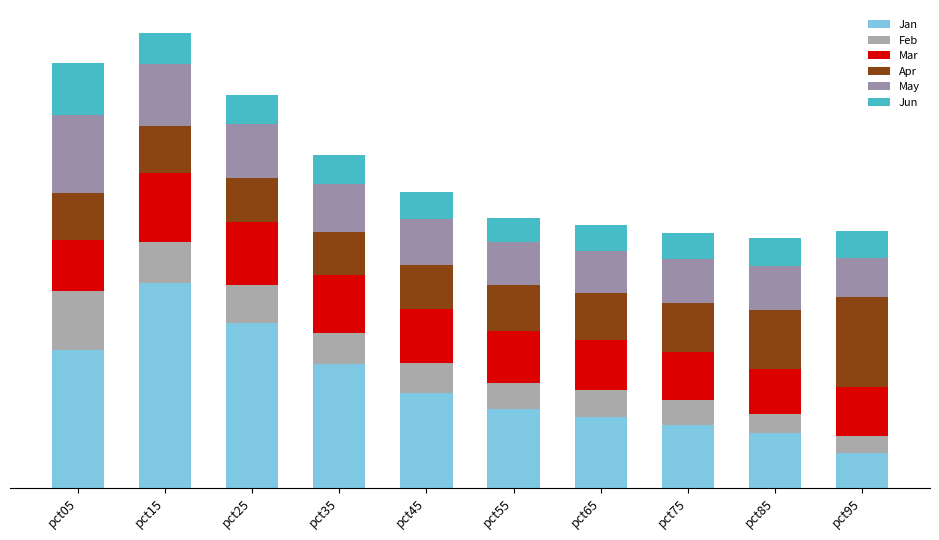

Which series has the widest spread of values?

Jan